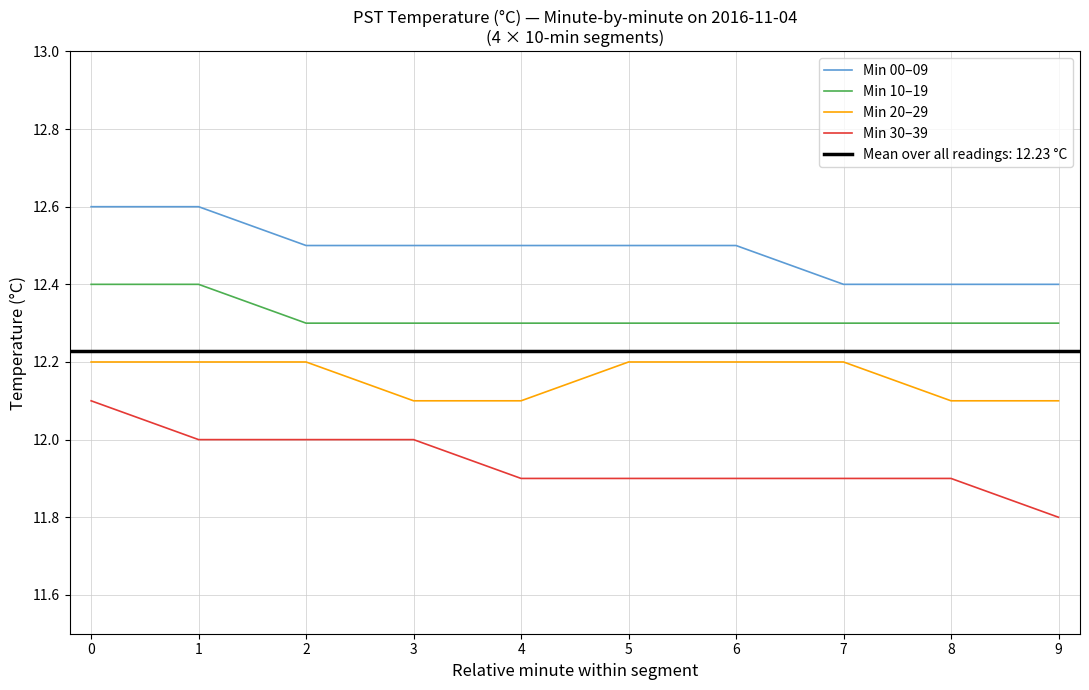

At 3, list the series in order from largest to smallest.

Min 00–09, Min 10–19, Min 20–29, Min 30–39